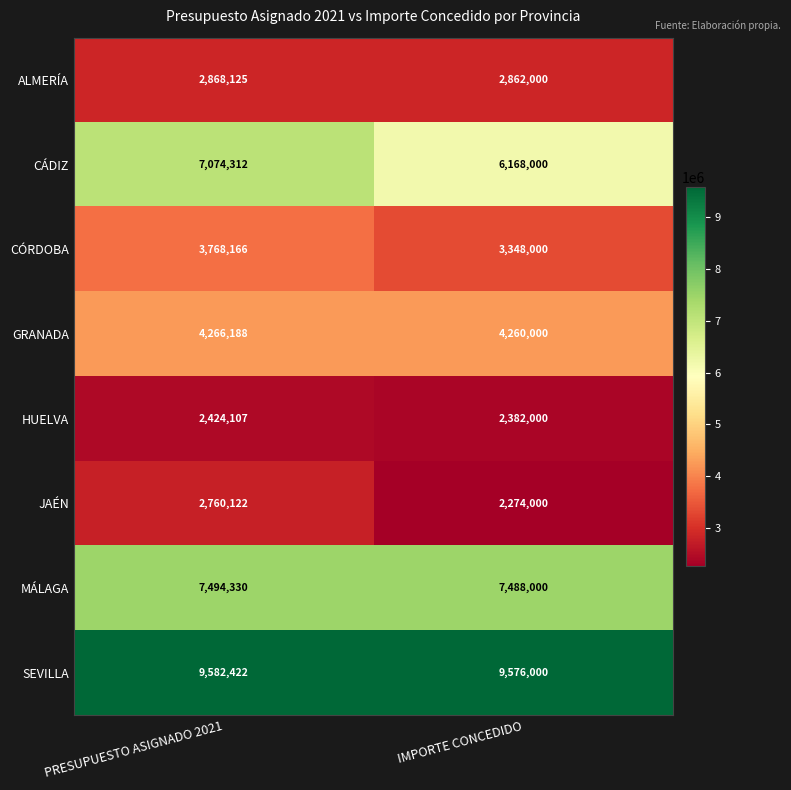

What is the sum of all HUELVA values?

4806107